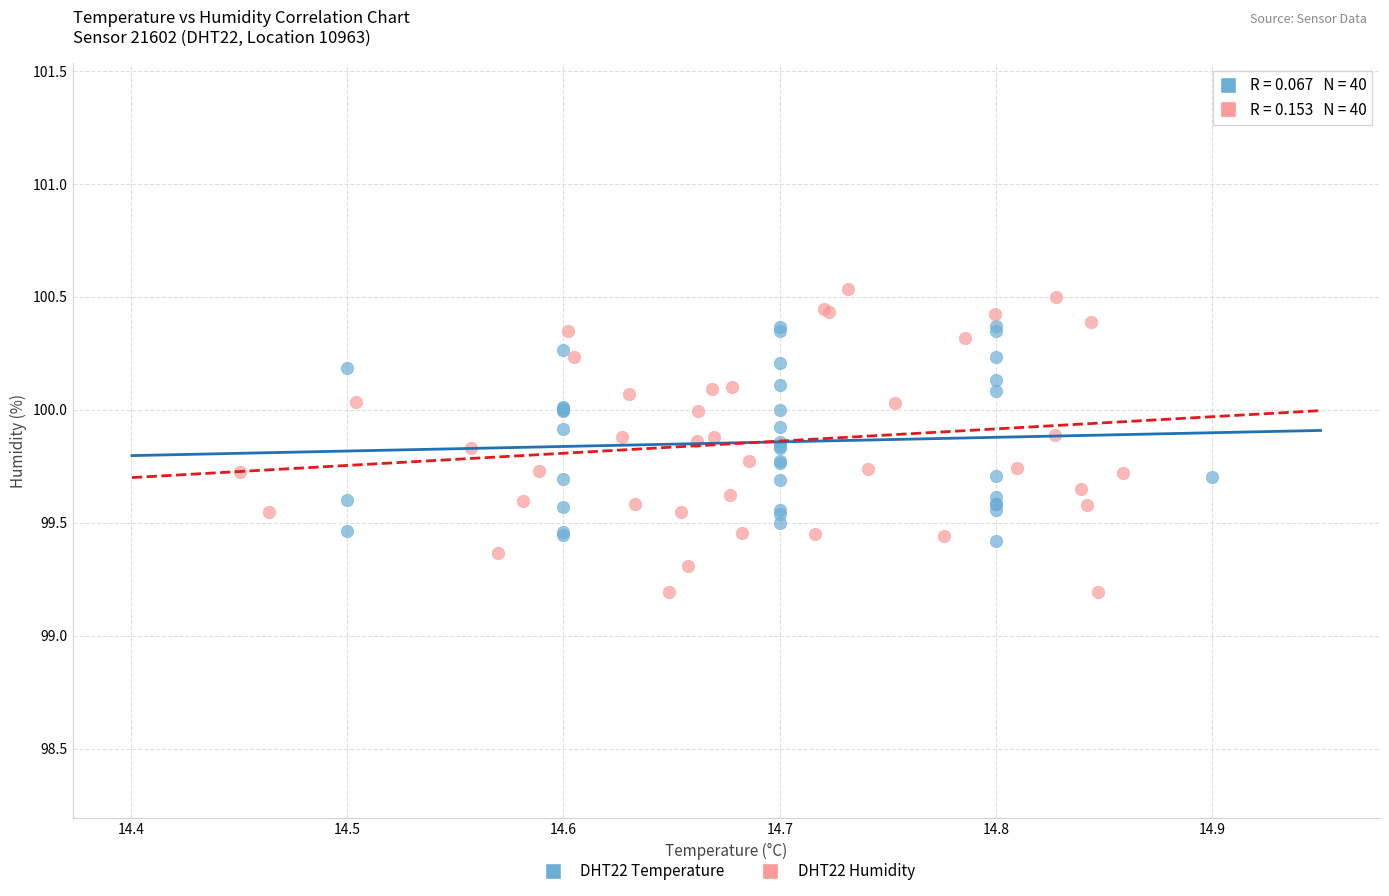

Which series contains the lowest Y value?

DHT22 Humidity